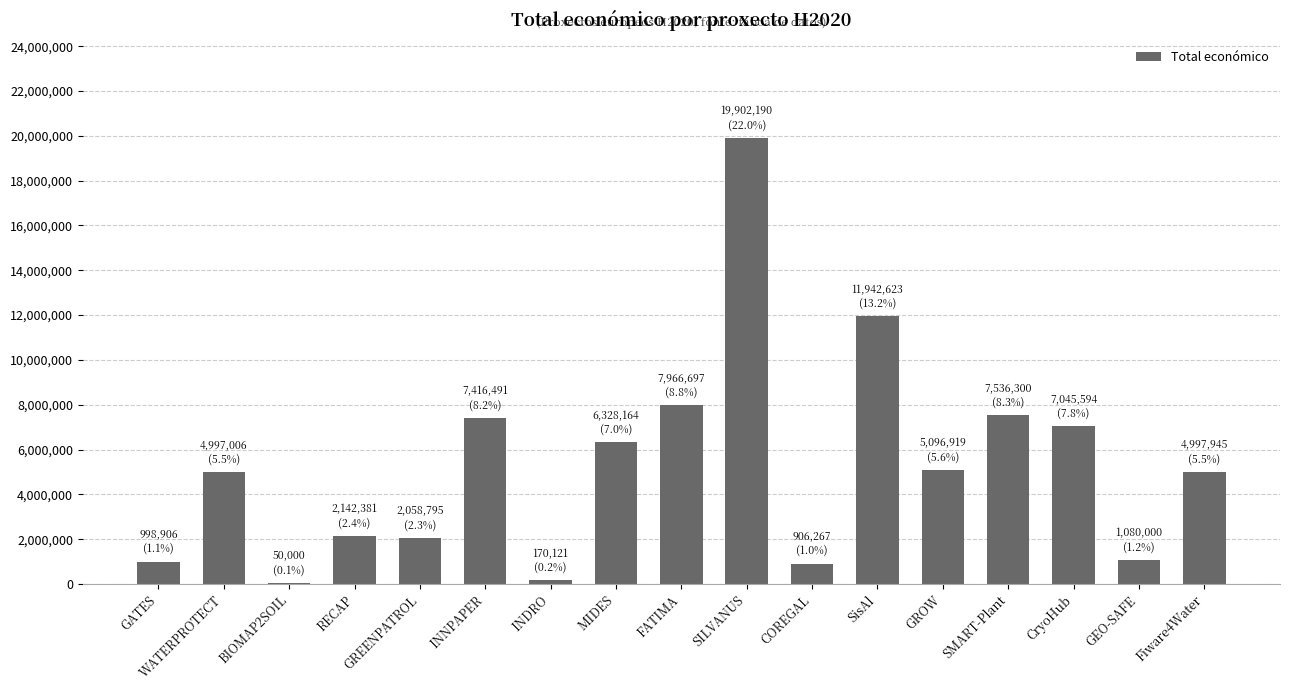

Read the value at WATERPROTECT.

4997006